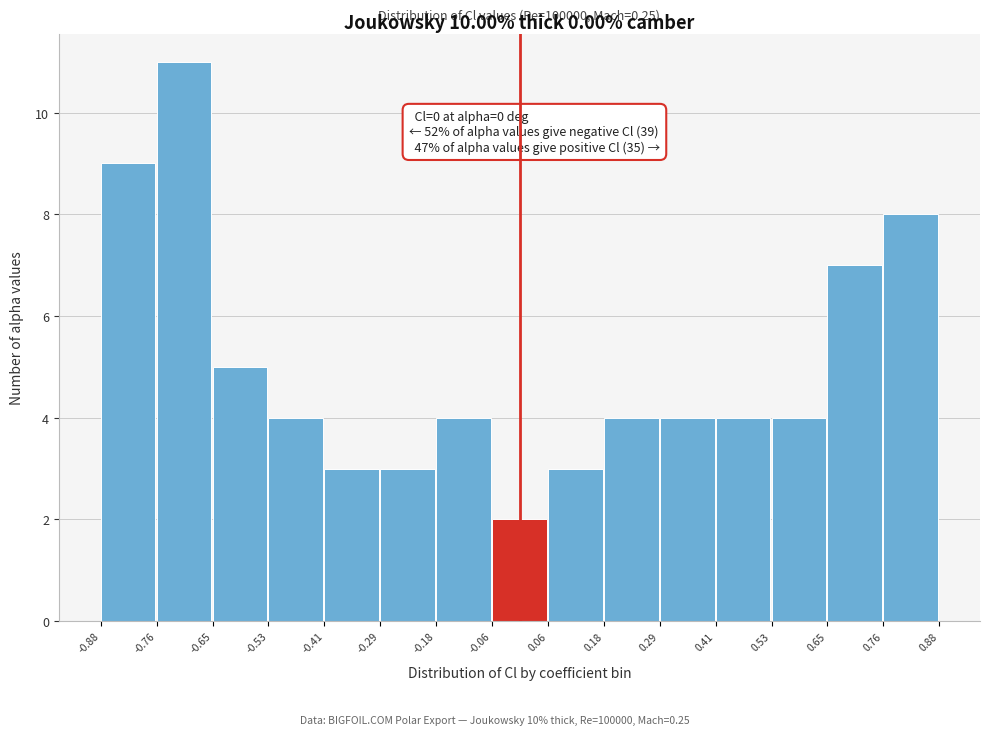

Over which range of the x-axis is the bar tallest?

-0.76 to -0.65